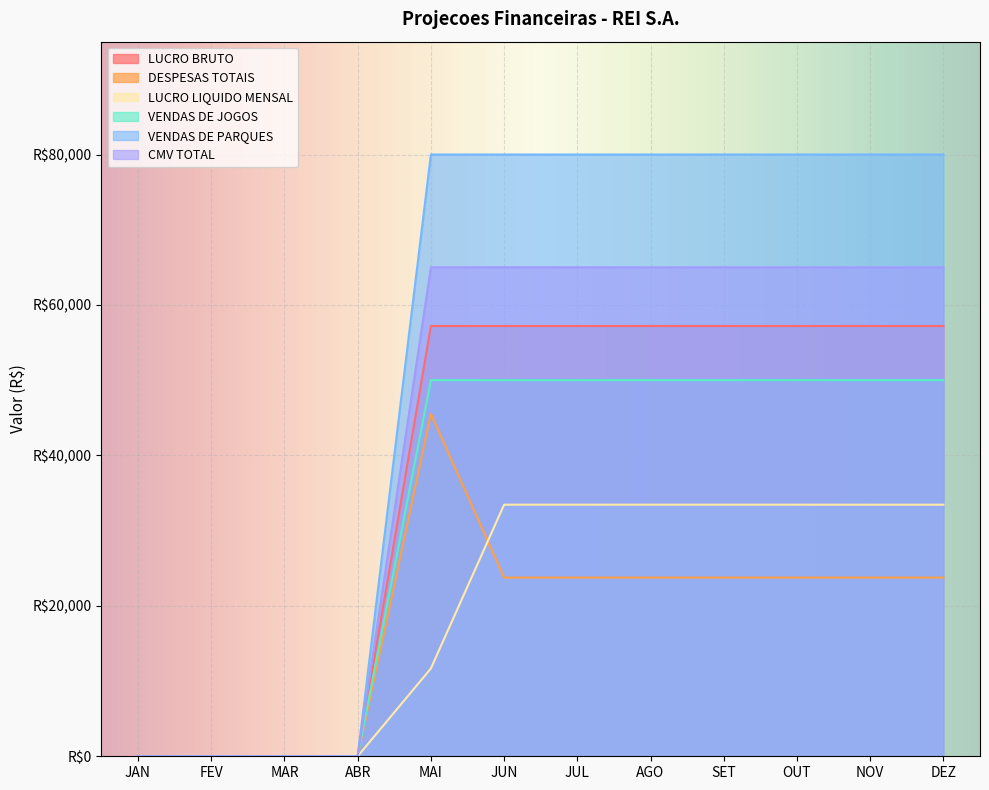

Is the value of CMV TOTAL at JAN greater than the value of DESPESAS TOTAIS at ABR?

No